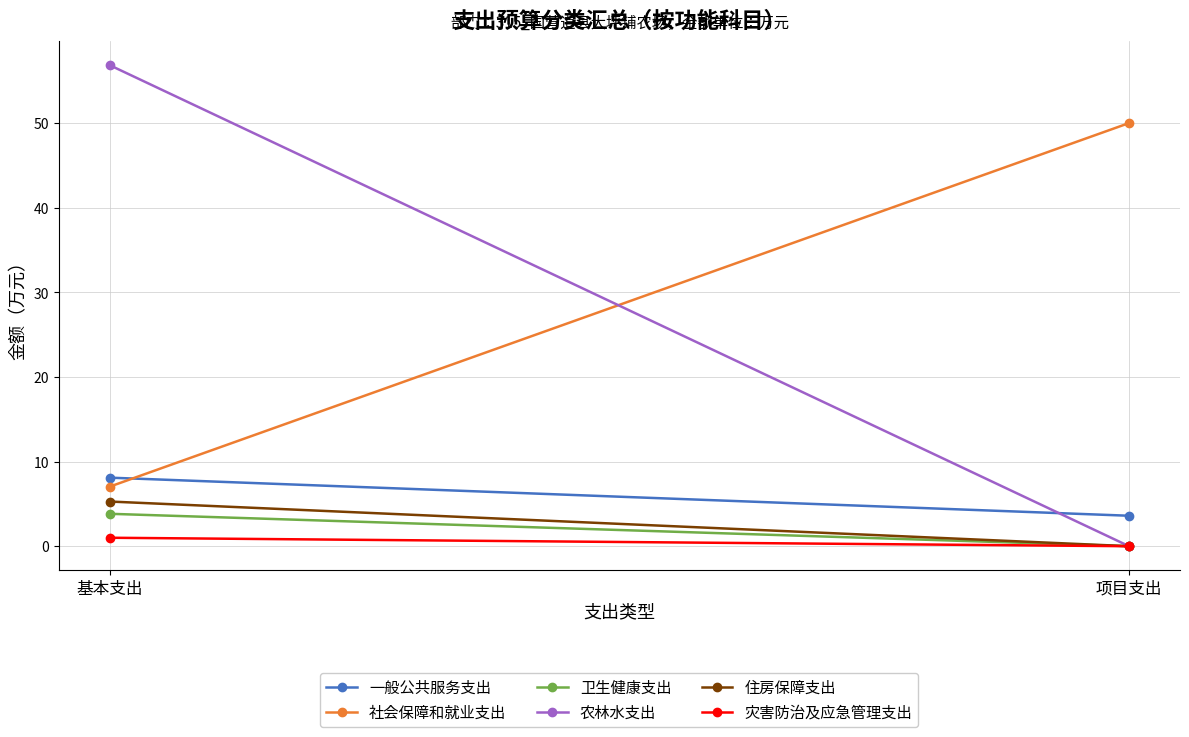

Reading left to right, list all the values displayed in this chart.

一般公共服务支出: 基本支出=8.1	项目支出=3.6
社会保障和就业支出: 基本支出=7.0	项目支出=50.0
卫生健康支出: 基本支出=3.8	项目支出=0.0
农林水支出: 基本支出=56.8	项目支出=0.0
住房保障支出: 基本支出=5.3	项目支出=0.0
灾害防治及应急管理支出: 基本支出=1.0	项目支出=0.0